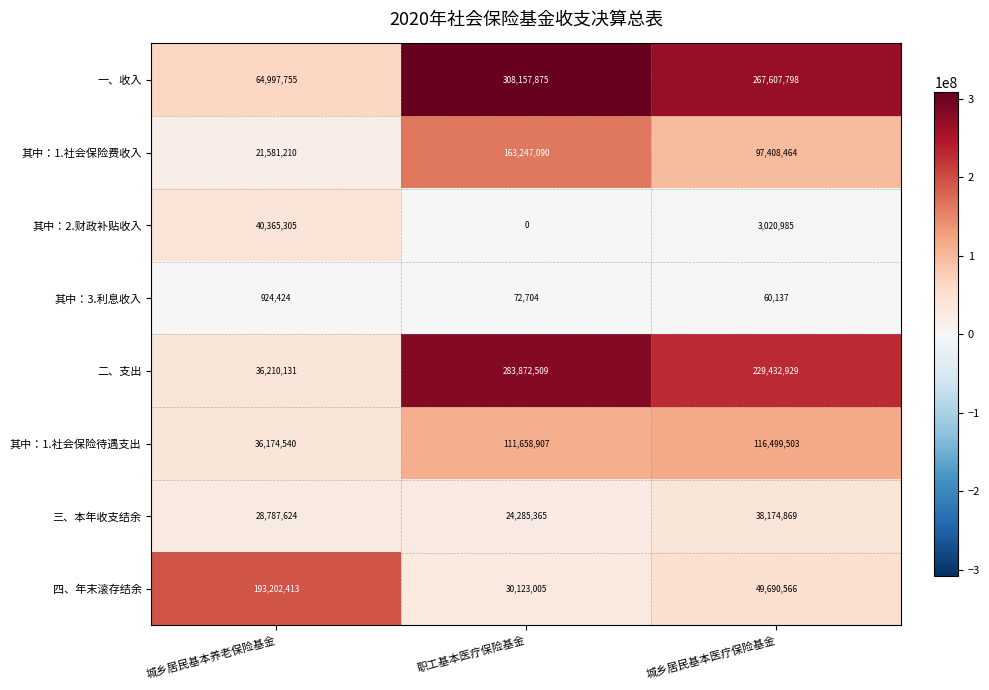

Is it true that 其中：1.社会保险费收入 equals 5620466 at 城乡居民基本养老保险基金?

False